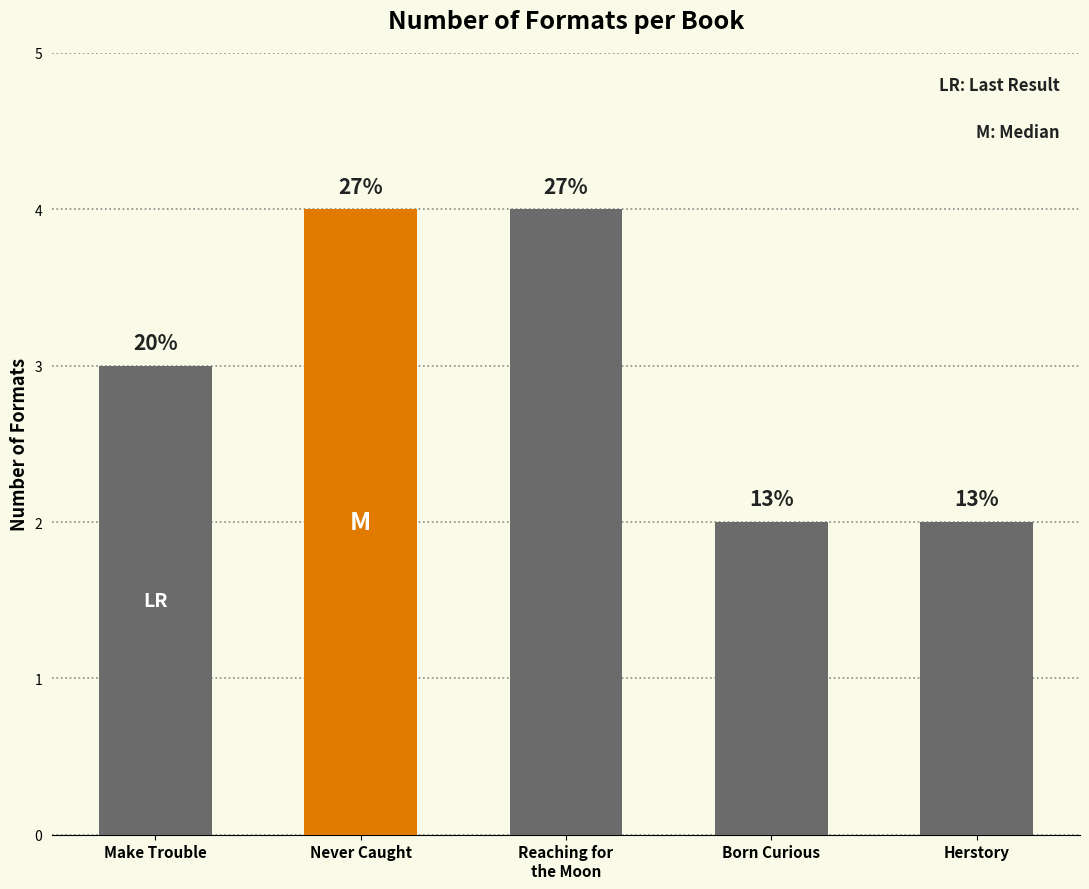

List the labels in order of value, smallest first.

Born Curious, Herstory, Make Trouble, Never Caught, Reaching for
the Moon